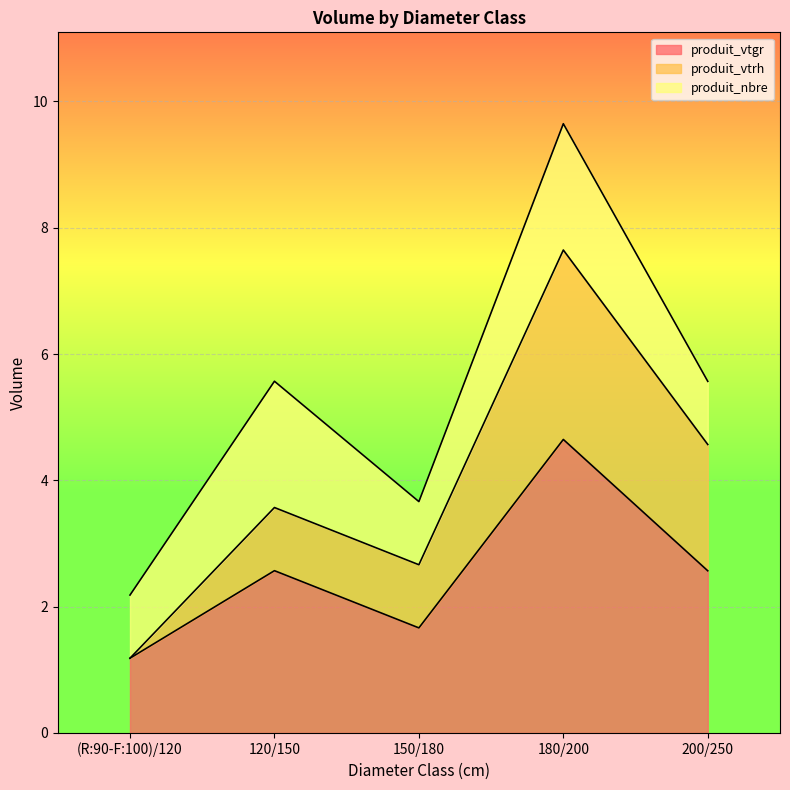

Is the value of produit_vtrh at 150/180 greater than the value of produit_vtgr at 150/180?

No